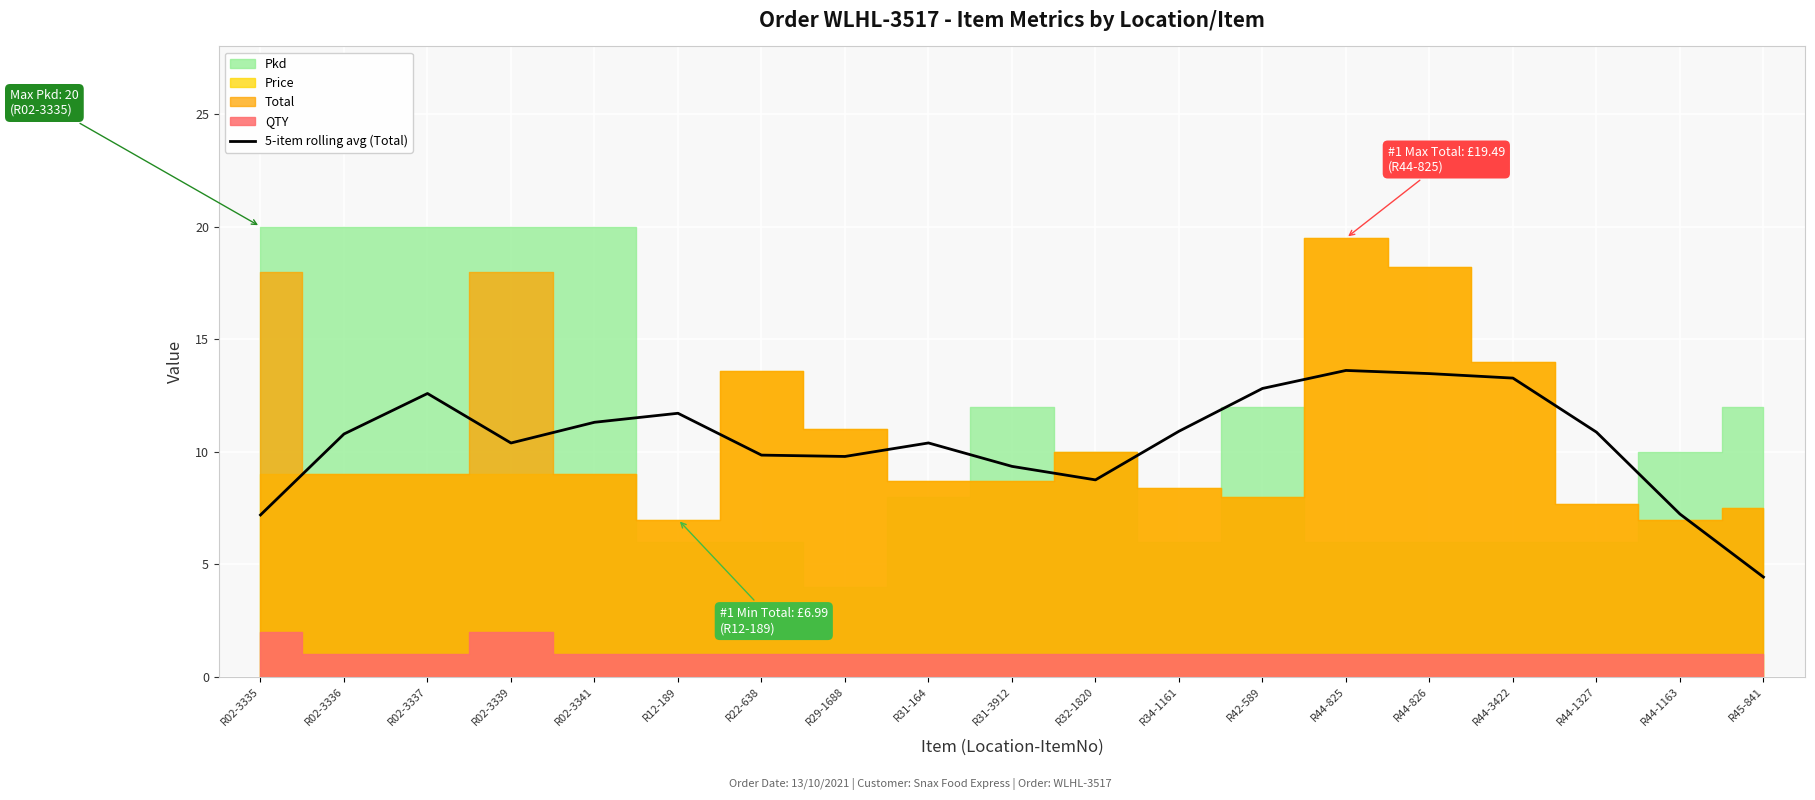

True or false: 5-item rolling avg (Total) has a value of 1.6 at R02-3335.

False